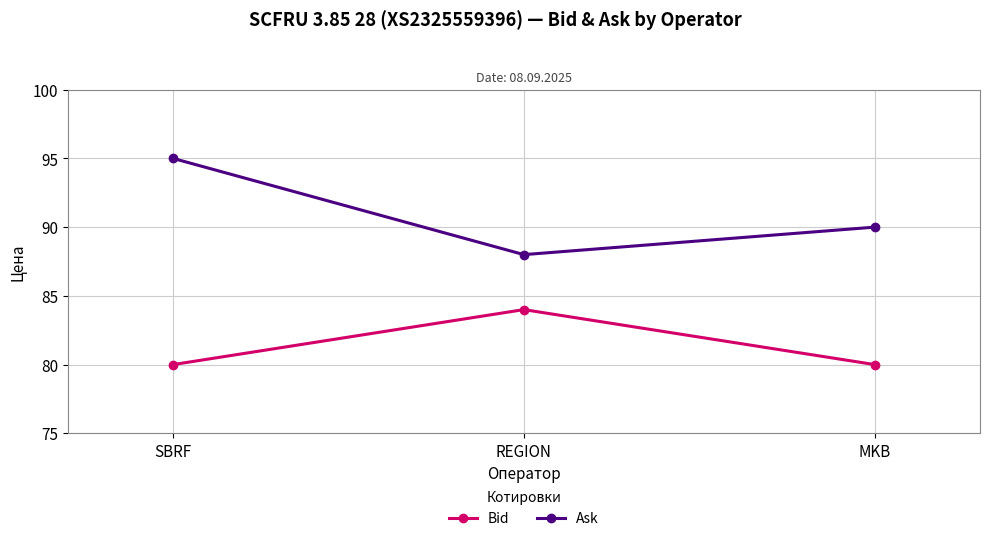

What is the spread (max minus min) of values at MKB?

10